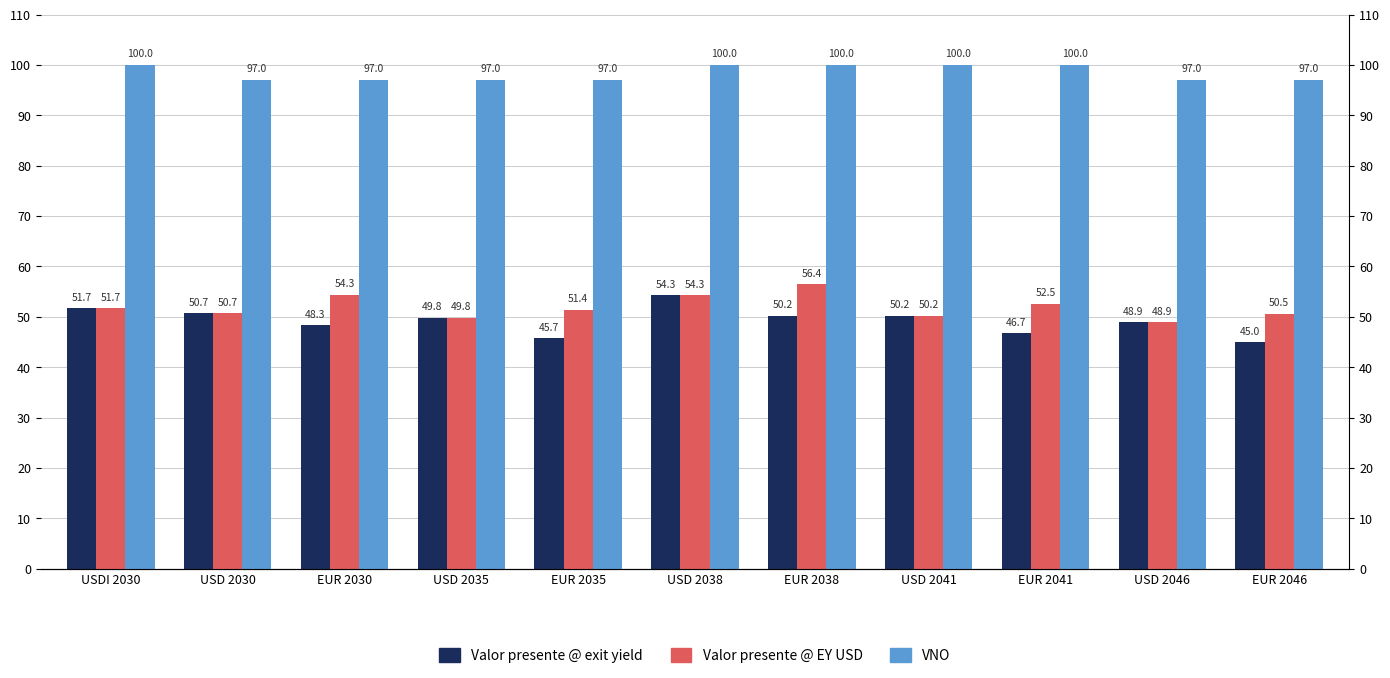

Which series has the largest total across all categories?

VNO